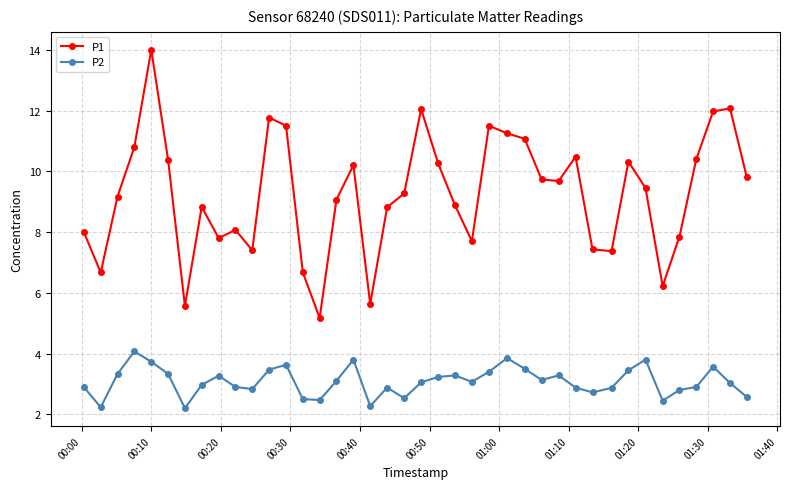

What is the value of the P1 point at the 14th from the left?

6.7